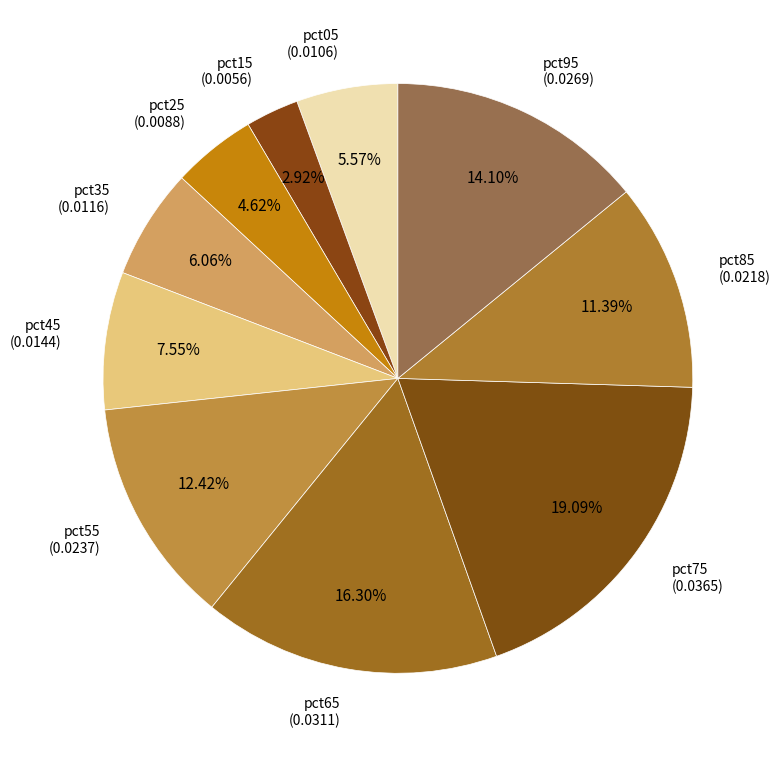

Which slice is the smallest?

pct15